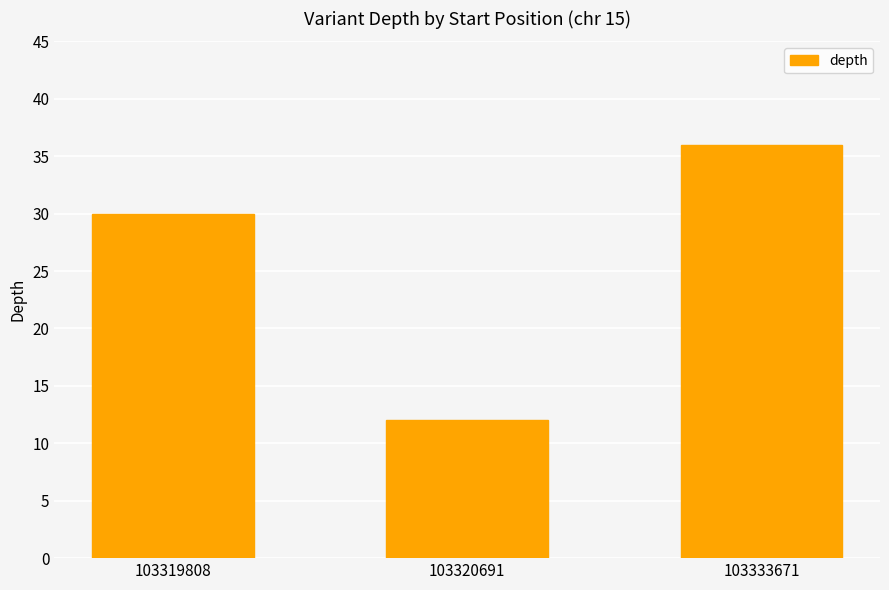

What is the approximate value at 103333671?

36